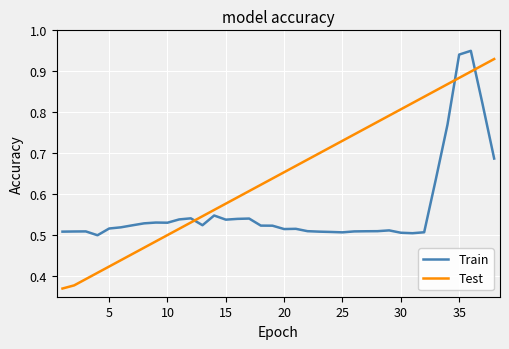

How many times do Train and Test cross each other?

3